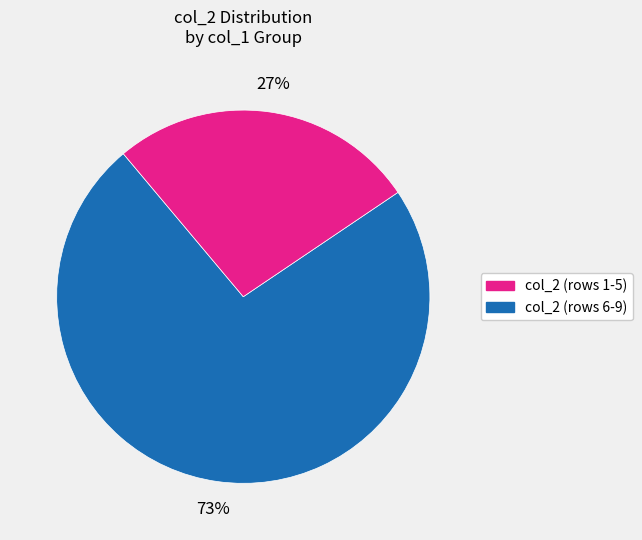

Is there any slice that represents more than half of the pie?

Yes